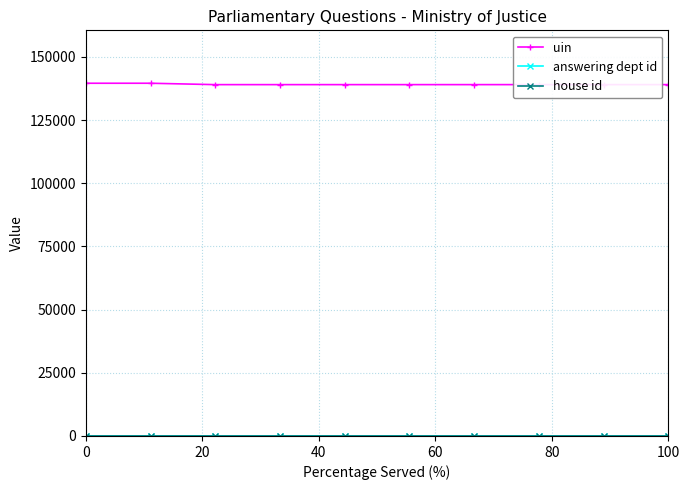

Which series has the largest total across all categories?

uin